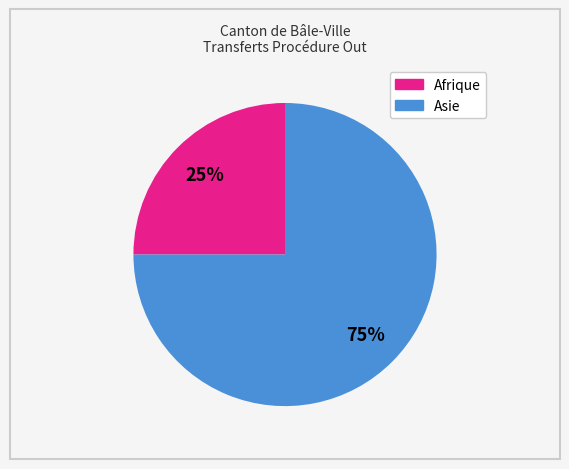

Count the number of slices in the pie.

2